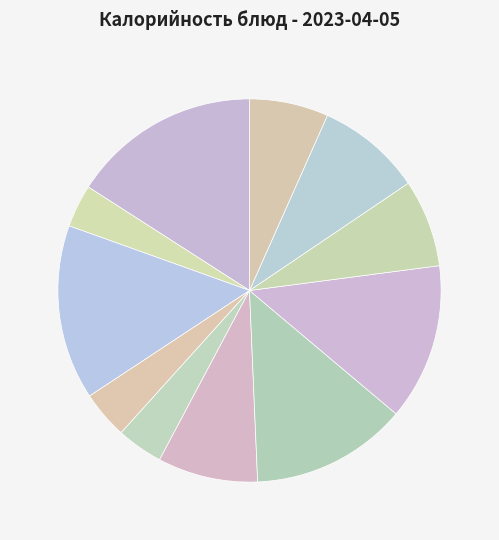

Count the number of slices in the pie.

11